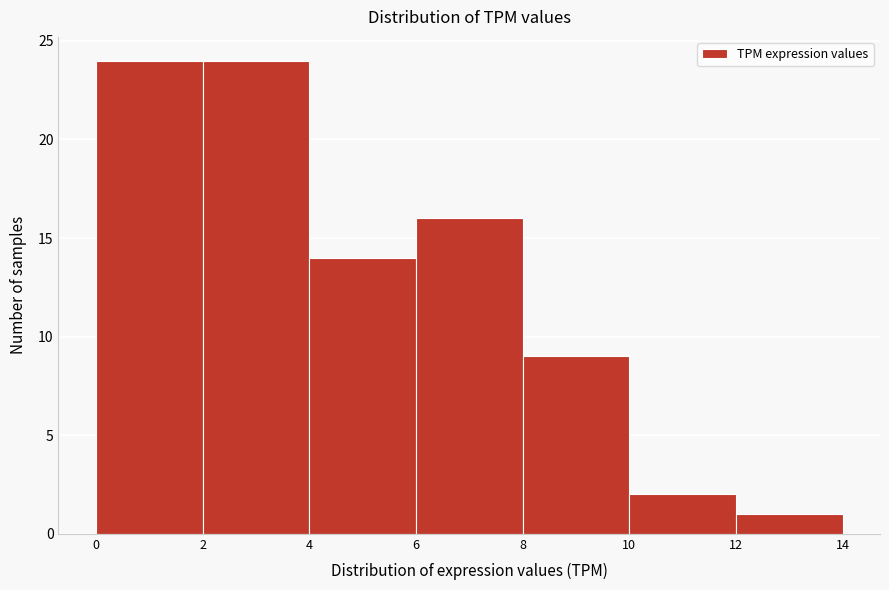

What is the height of the bar covering 12 to 14 on the x-axis? The values are not printed on the chart, so give them approximately, as read against the axis.

1